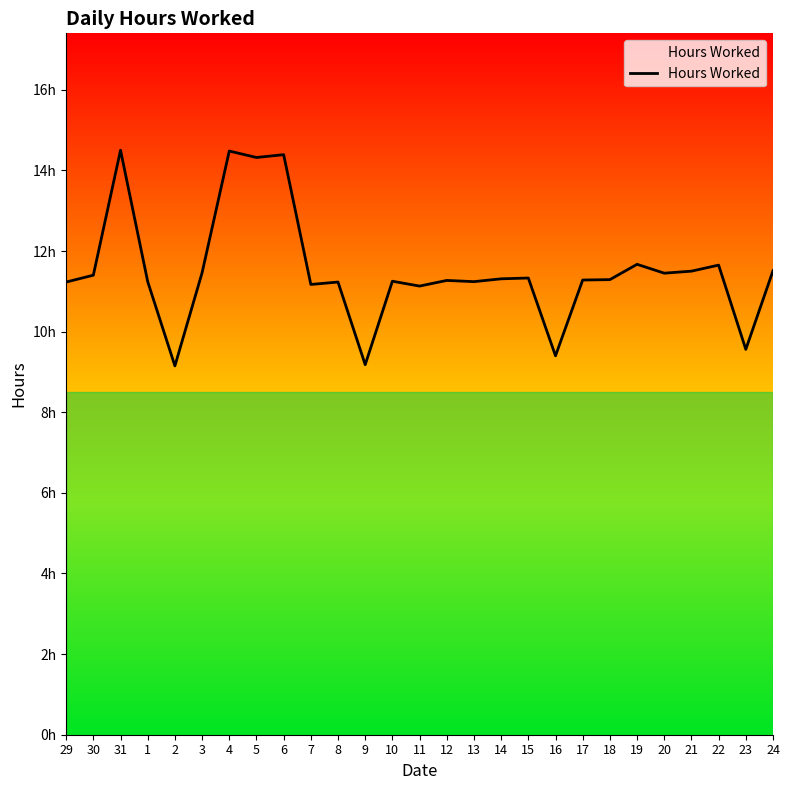

Does the chart have visible grid lines?

No